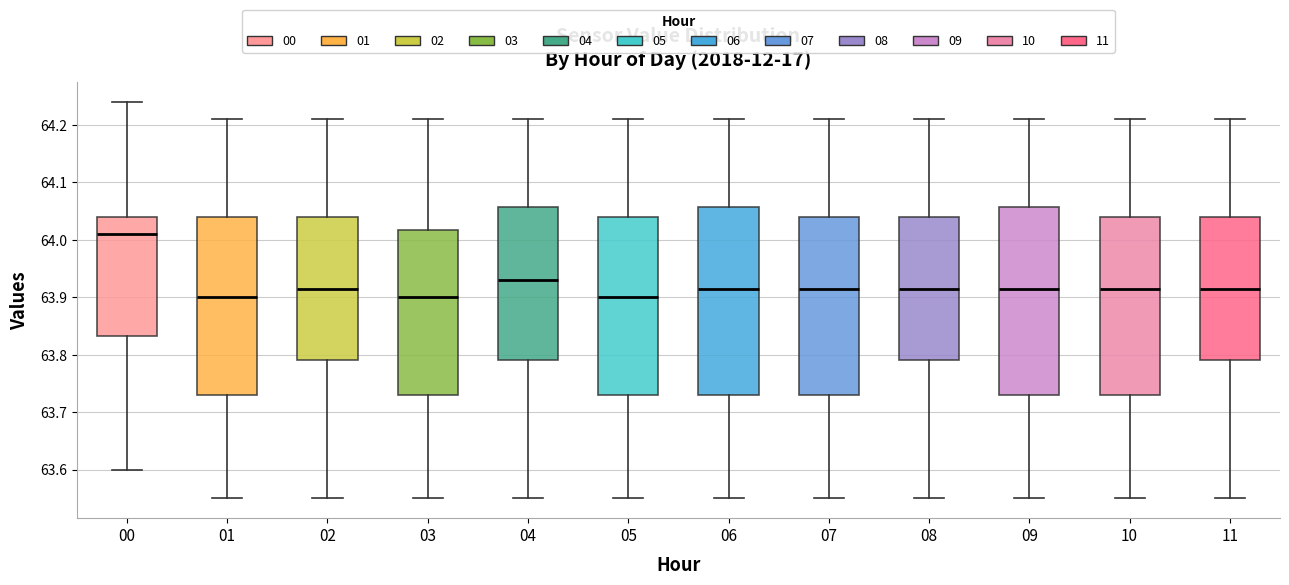

Reading left to right, transcribe this box plot: for each box, give where its median line is, the range the box spans, and where its two whiskers end, as read against the y-axis. The values are not printed on the chart, so give them approximately, as read against the axis.

00: median 64.01, box 63.83 to 64.04, whiskers 63.60 to 64.24
01: median 63.90, box 63.73 to 64.04, whiskers 63.55 to 64.21
02: median 63.92, box 63.79 to 64.04, whiskers 63.55 to 64.21
03: median 63.90, box 63.73 to 64.02, whiskers 63.55 to 64.21
04: median 63.93, box 63.79 to 64.06, whiskers 63.55 to 64.21
05: median 63.90, box 63.73 to 64.04, whiskers 63.55 to 64.21
06: median 63.92, box 63.73 to 64.06, whiskers 63.55 to 64.21
07: median 63.92, box 63.73 to 64.04, whiskers 63.55 to 64.21
08: median 63.92, box 63.79 to 64.04, whiskers 63.55 to 64.21
09: median 63.92, box 63.73 to 64.06, whiskers 63.55 to 64.21
10: median 63.92, box 63.73 to 64.04, whiskers 63.55 to 64.21
11: median 63.92, box 63.79 to 64.04, whiskers 63.55 to 64.21